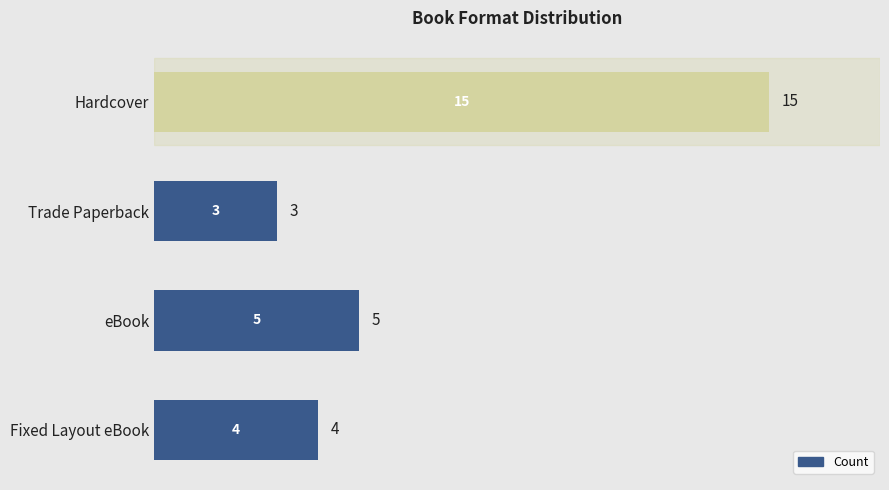

Reading top to bottom, list all the values displayed in this chart.

15	3	5	4